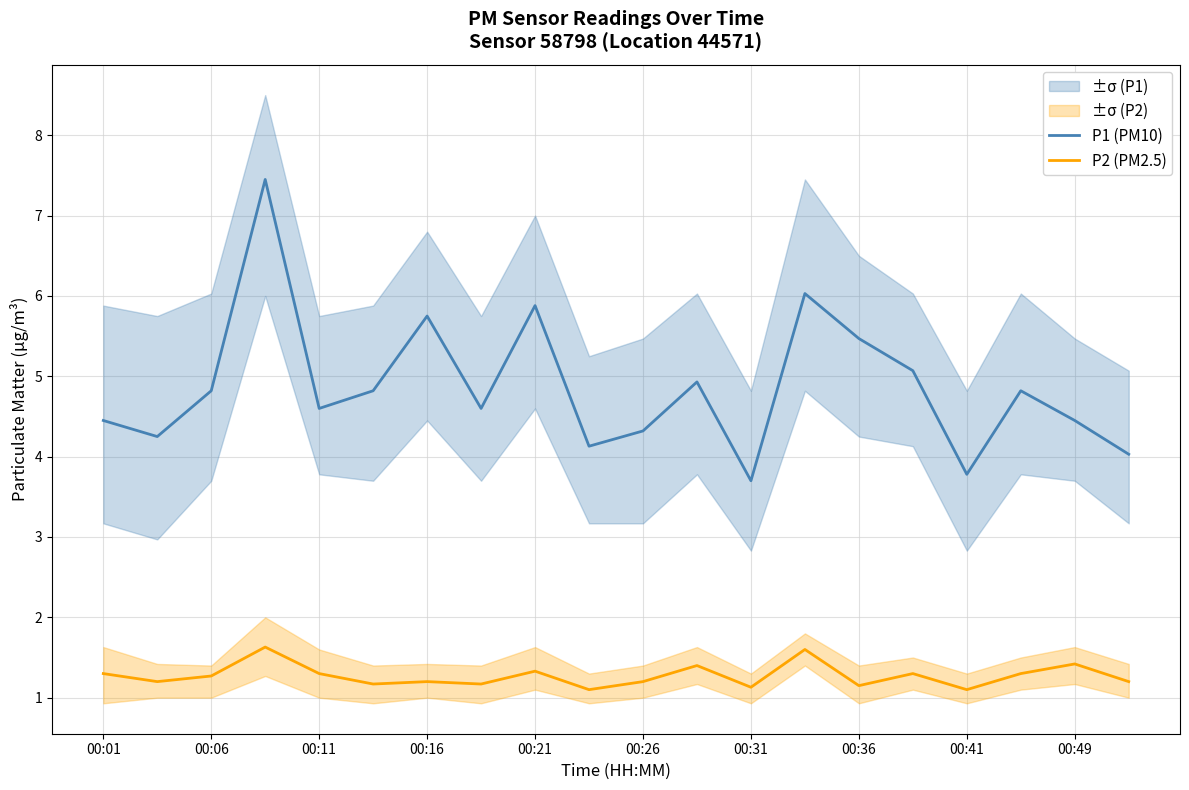

How many data points does each series have?

20